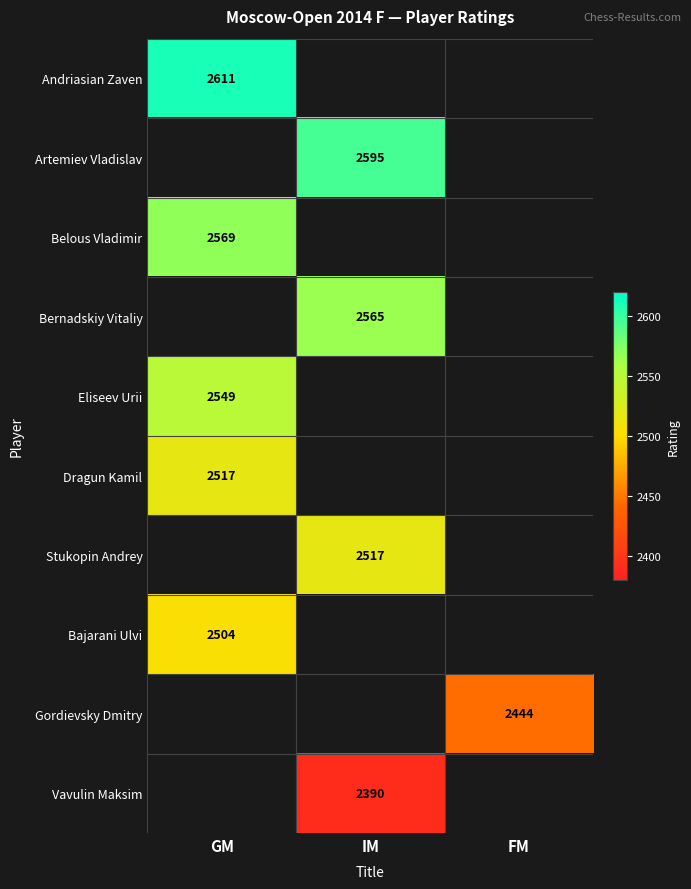

The Eliseev Urii series shows 2549 at GM. True or false?

True